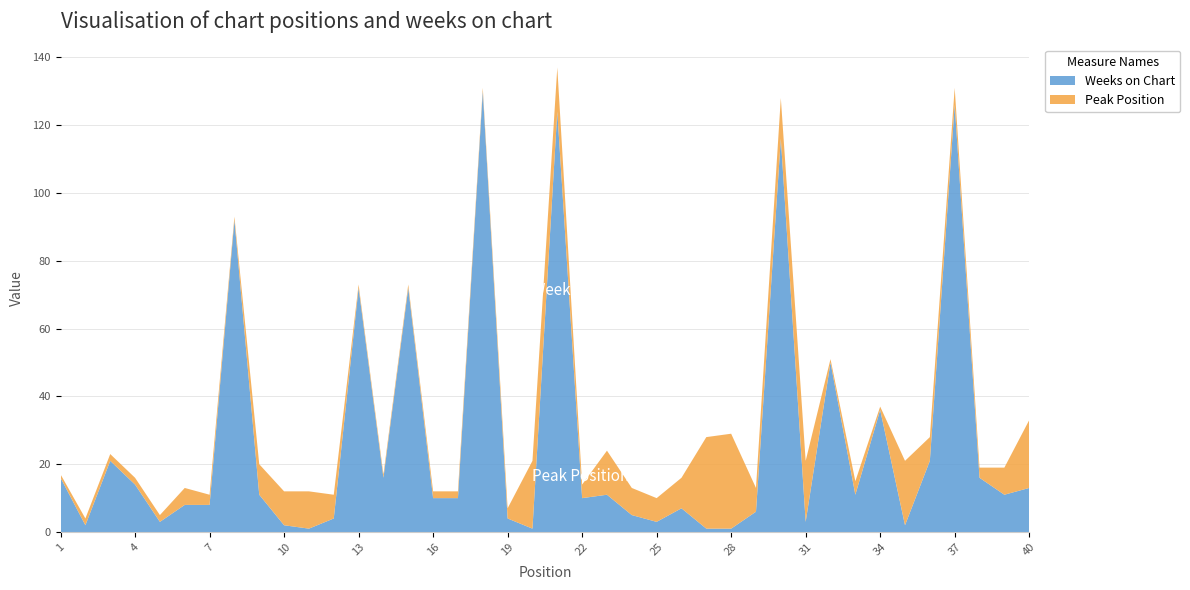

Reading left to right, transcribe all the data shown in this chart.

Peak Position: 1	2	2	2	2	5	3	1	9	10	11	7	1	1	1	2	2	1	3	20	13	4	13	8	7	9	27	28	7	12	18	1	4	1	19	7	5	3	8	20
Weeks on Chart: 16	2	21	14	3	8	8	92	11	2	1	4	72	16	72	10	10	130	4	1	124	10	11	5	3	7	1	1	6	116	3	50	11	36	2	21	126	16	11	13